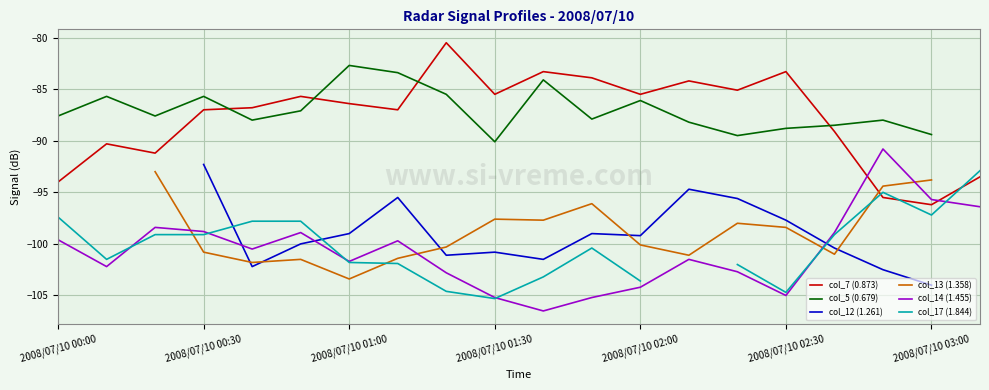

True or false: col_17 (1.844) has more than 1 interior local peaks.

True